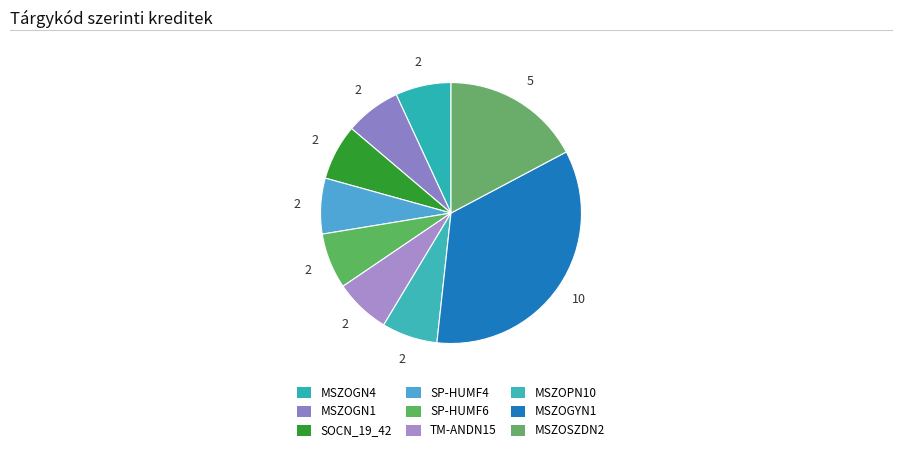

What percentage is NOT represented by SOCN_19_42?

93.1%